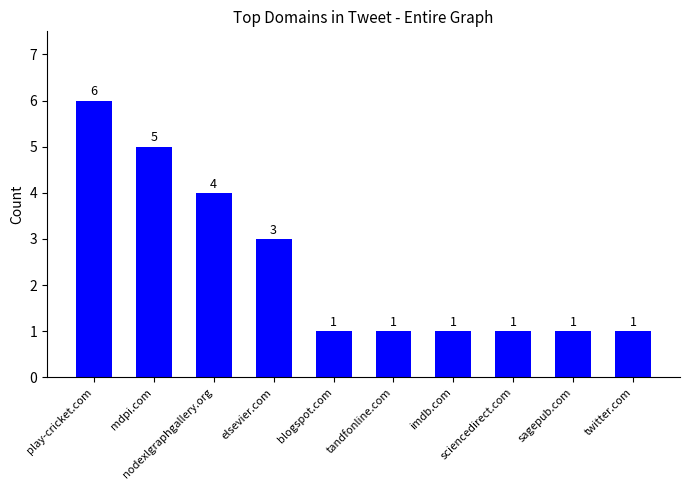

What is the sum of all values?

24